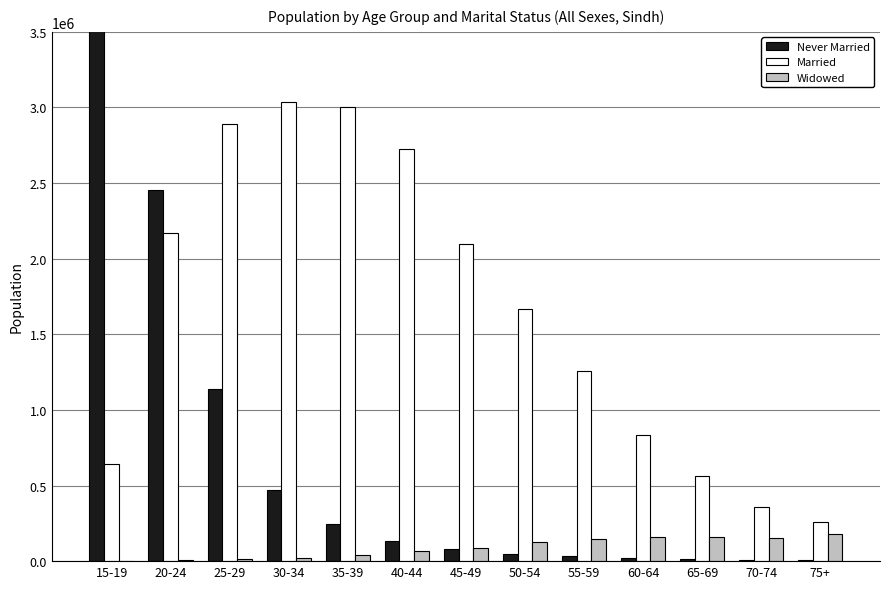

Reading left to right, transcribe all the data shown in this chart.

Never Married: 4930912	2457147	1139279	470092	247407	135019	81946	46975	32845	19889	12569	6861	5481
Married: 639129	2171796	2890484	3036721	3005889	2727585	2095662	1665971	1257577	834278	562150	357239	258146
Widowed: 1764	6567	13200	23585	39210	66568	88471	128260	143396	160948	161262	152625	182309